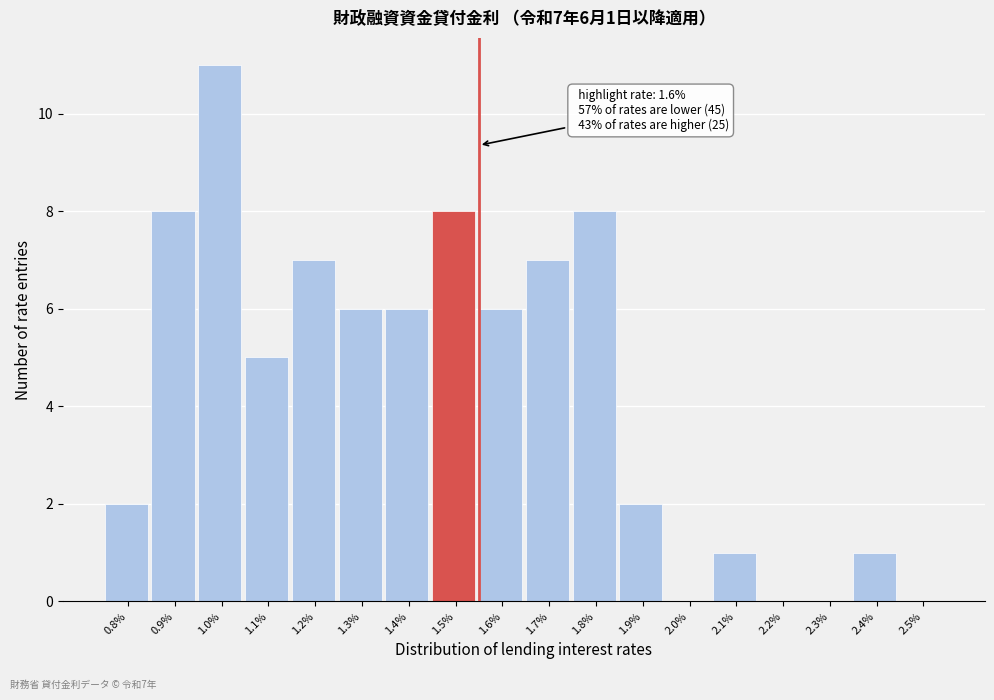

Reading left to right, list all the values displayed in this chart.

0.8%=2	0.9%=8	1.0%=11	1.1%=5	1.2%=7	1.3%=6	1.4%=6	1.5%=8	1.6%=6	1.7%=7	1.8%=8	1.9%=2	2.0%=0	2.1%=1	2.2%=0	2.3%=0	2.4%=1	2.5%=0